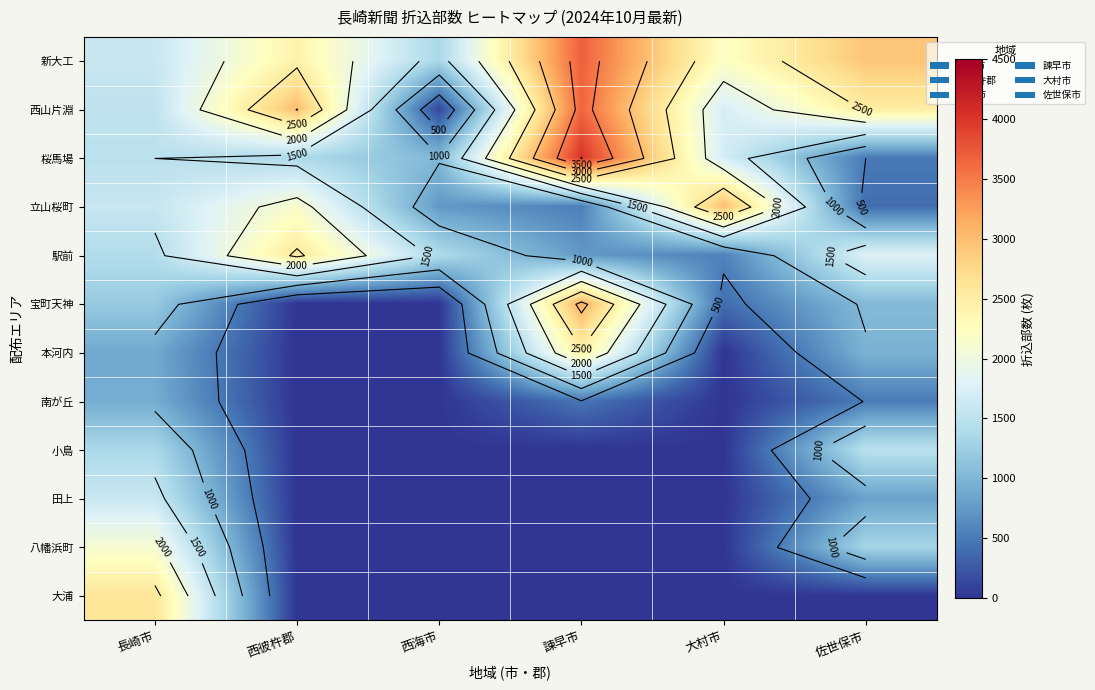

What is the maximum value shown in the chart?

4010